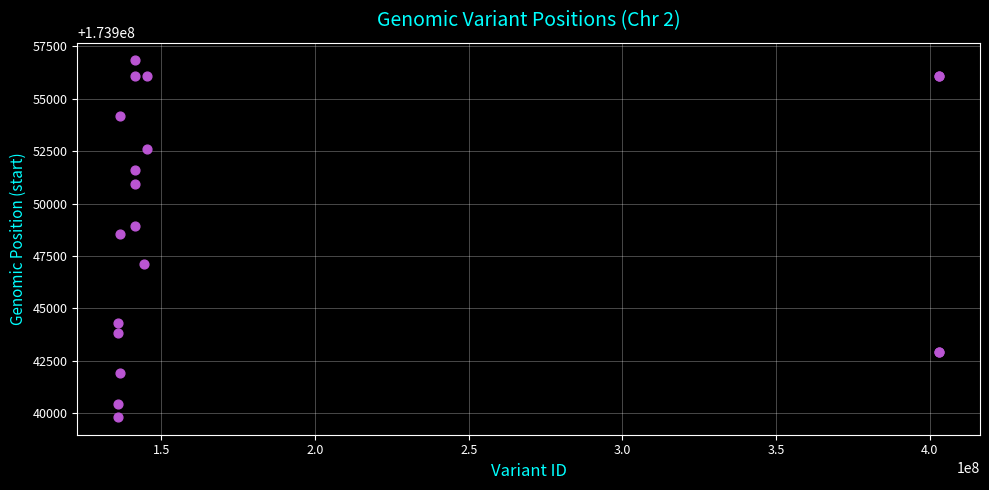

What Y value in the scatter plot is closest to 173948321?

173948550